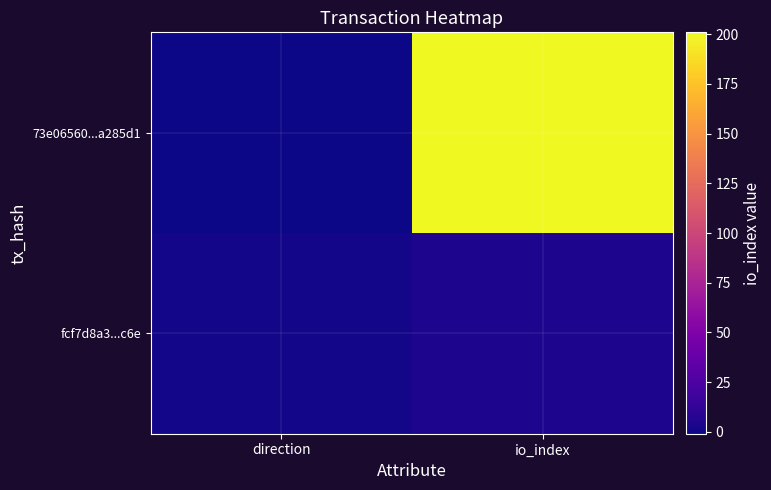

List the series in order of their peak value, lowest first.

fcf7d8a3...c6e, 73e06560...a285d1